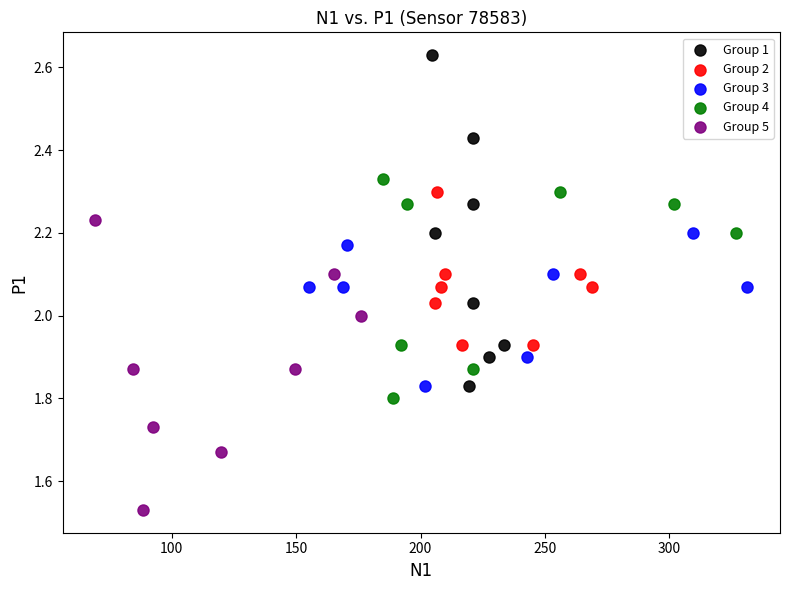

Which series reaches the maximum Y coordinate?

Group 1